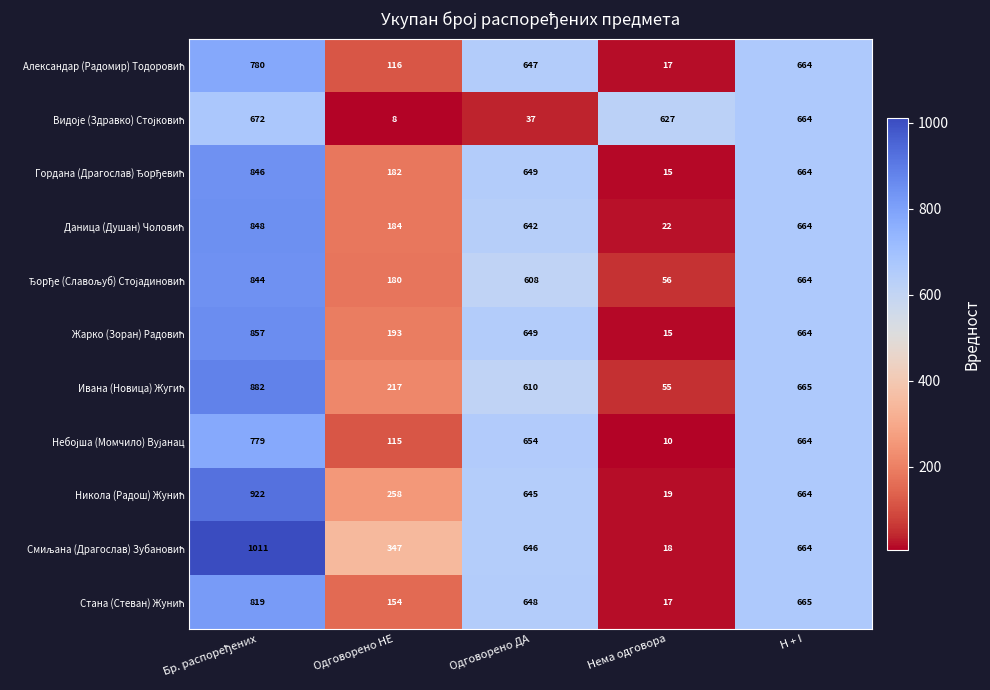

How many series are shown in this chart?

11